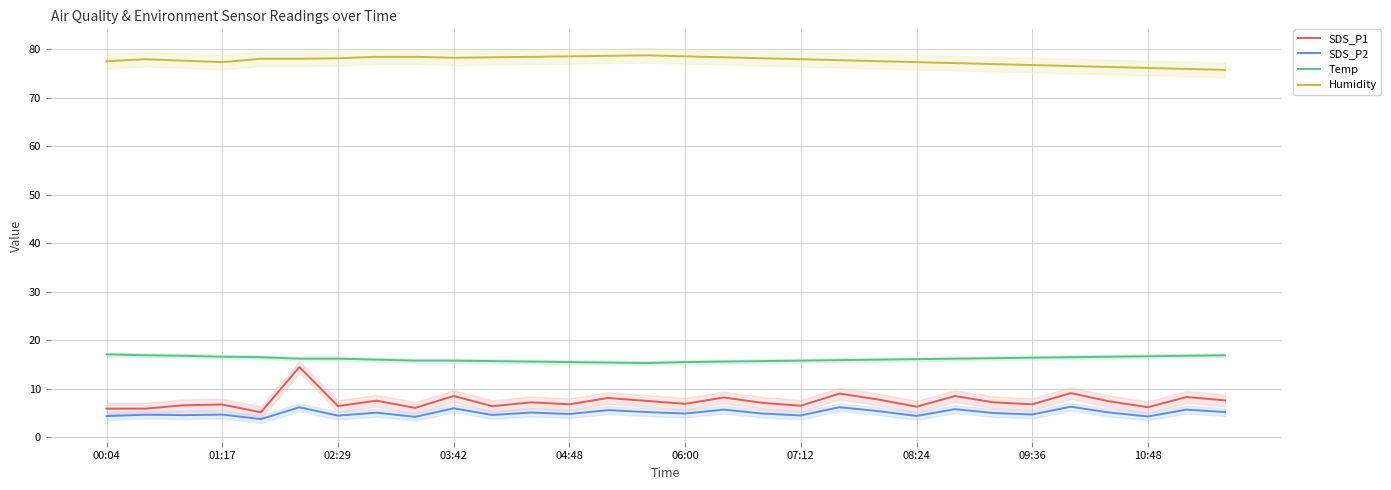

What is the average value of the Humidity series?

77.6